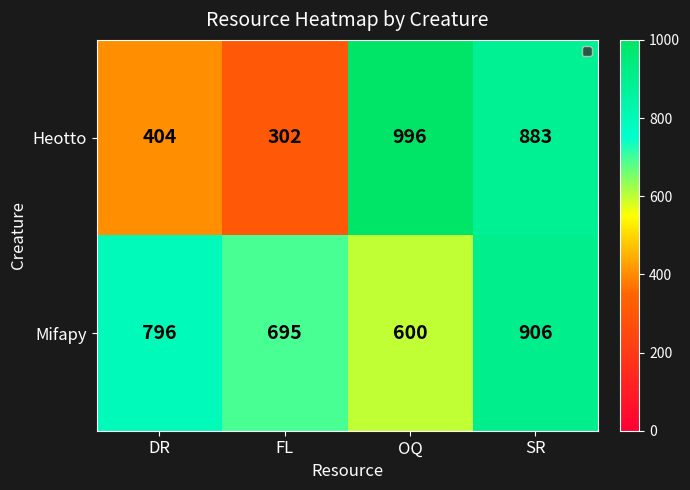

What is the average value of the Mifapy series?

749